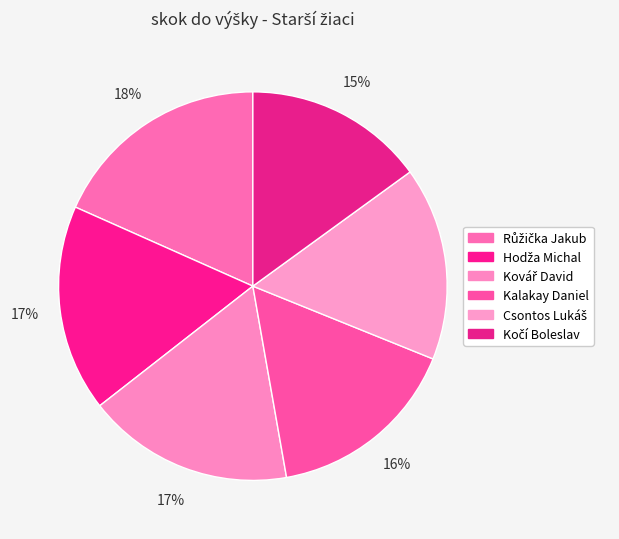

How much of the chart is everything except Růžička Jakub?

81.7%